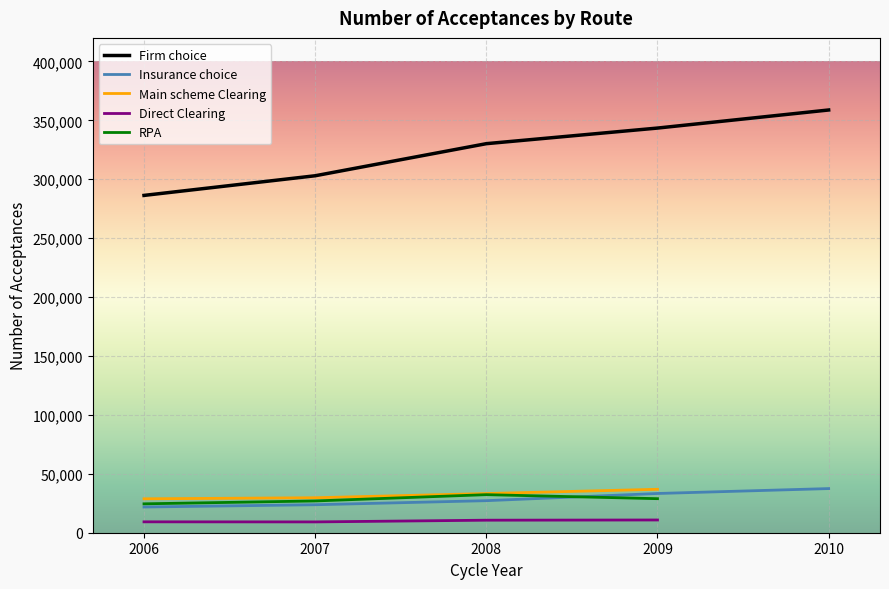

Is it true that Main scheme Clearing equals 12637 at 2009?

False